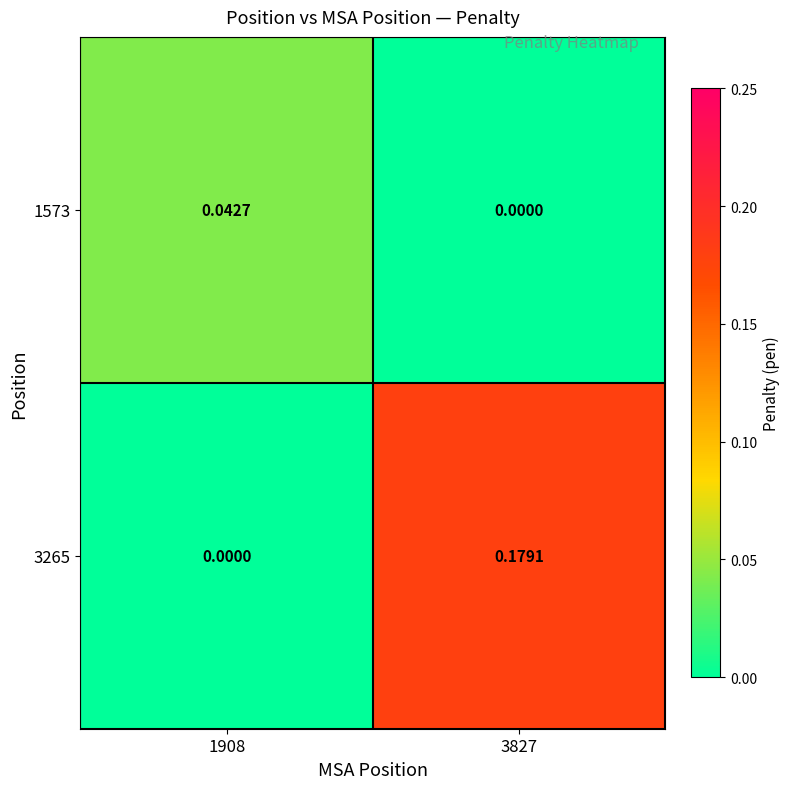

Is the value of 1573 at 1908 greater than the value of 3265 at 3827?

No